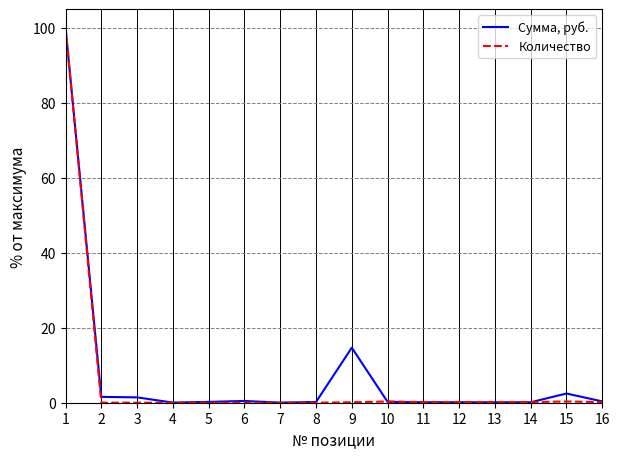

What is the greatest value displayed?

100.0